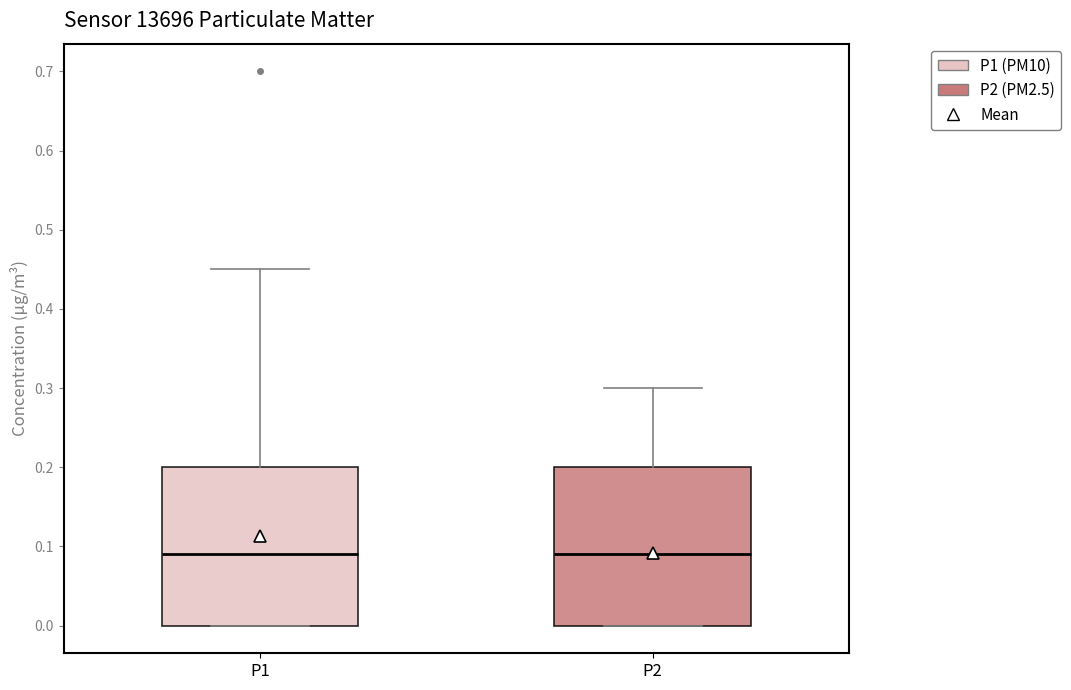

Where is the lower edge of the box for P1 on the y-axis? The values are not printed on the chart, so give them approximately, as read against the axis.

0.00